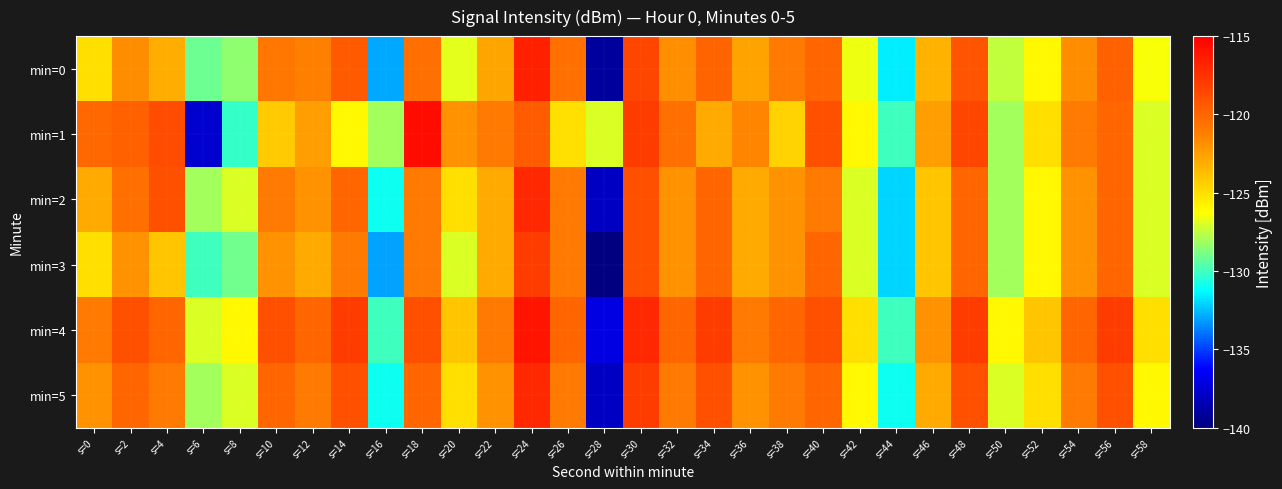

What is the maximum value shown in the chart?

-115.6